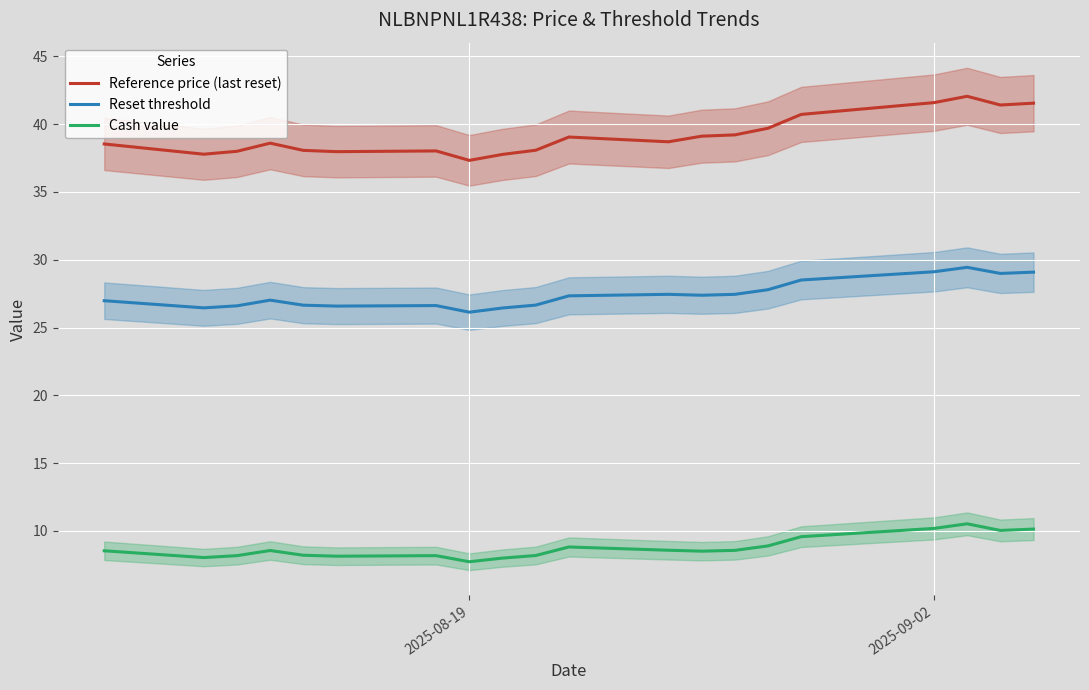

What is the minimum value for Reference price (last reset)?

37.3